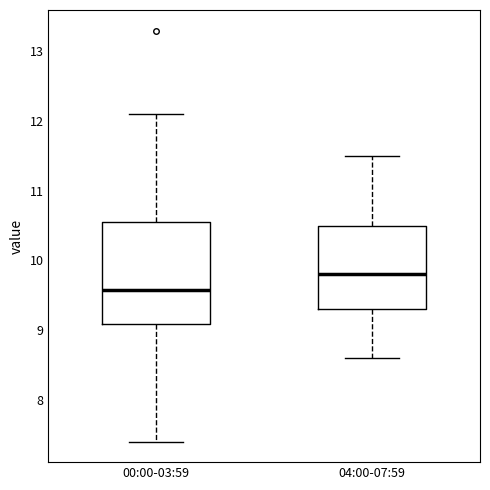

Which box is the tallest, from its lower edge to its upper edge?

00:00-03:59